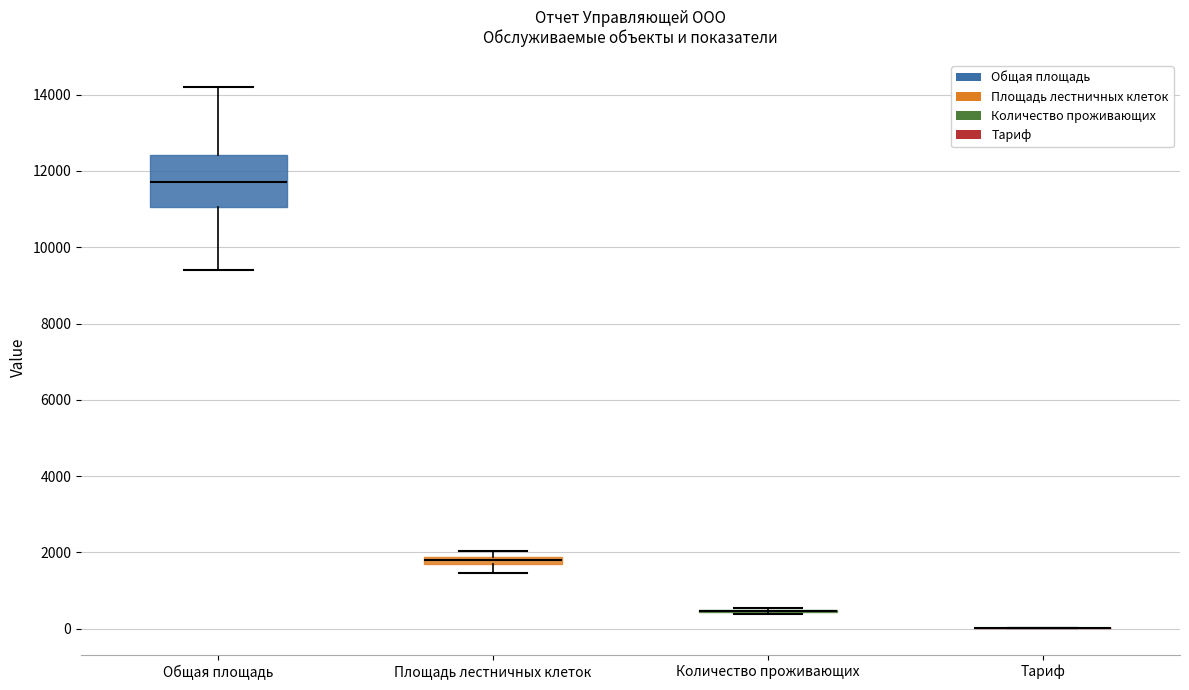

Comparing the boxes themselves (not the whiskers), which one is the tallest?

Общая площадь